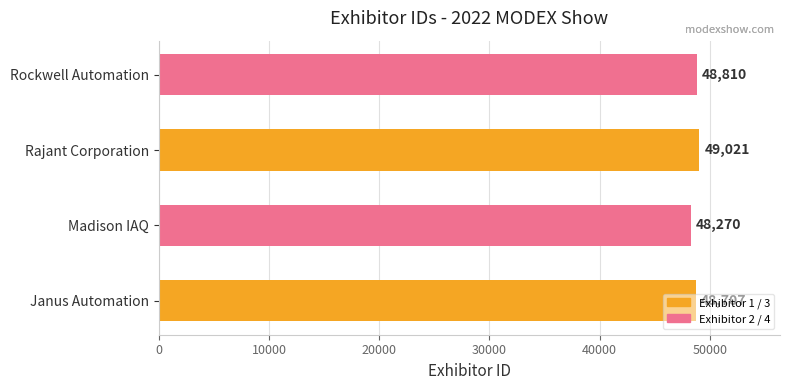

What is the average value?

48702